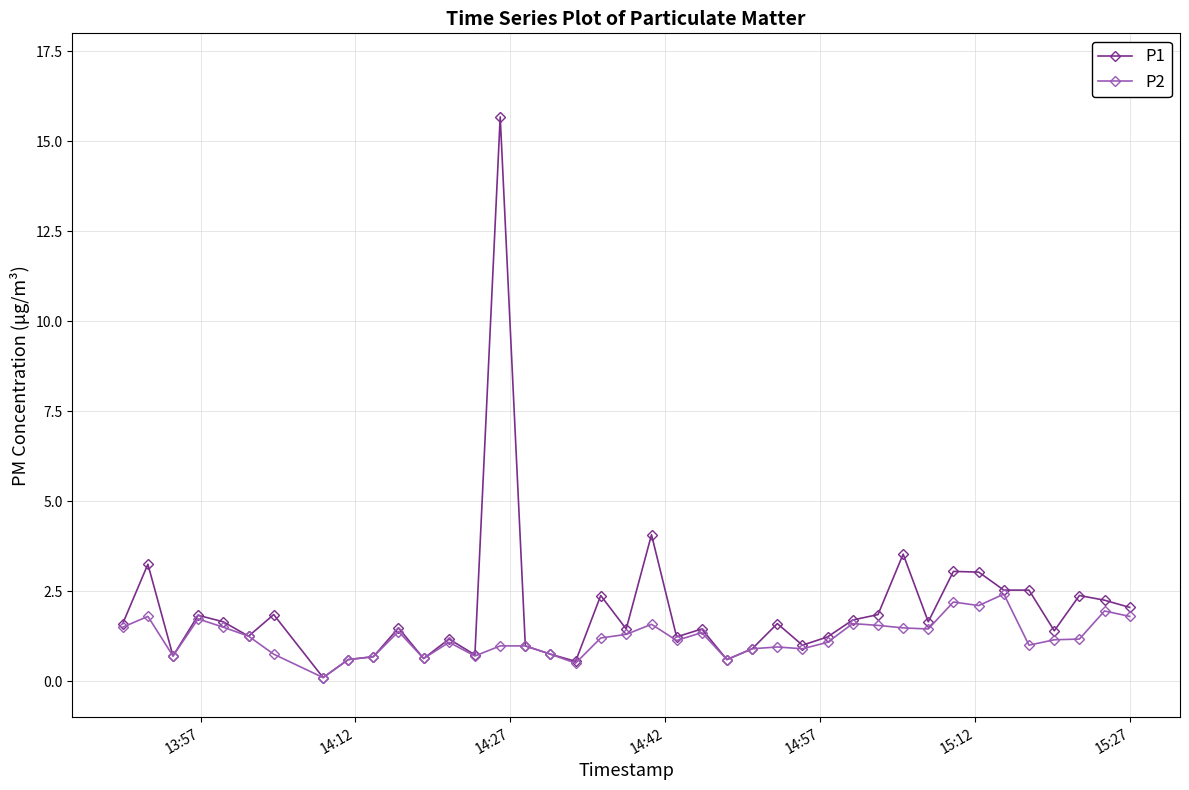

What is the greatest value displayed?

15.7